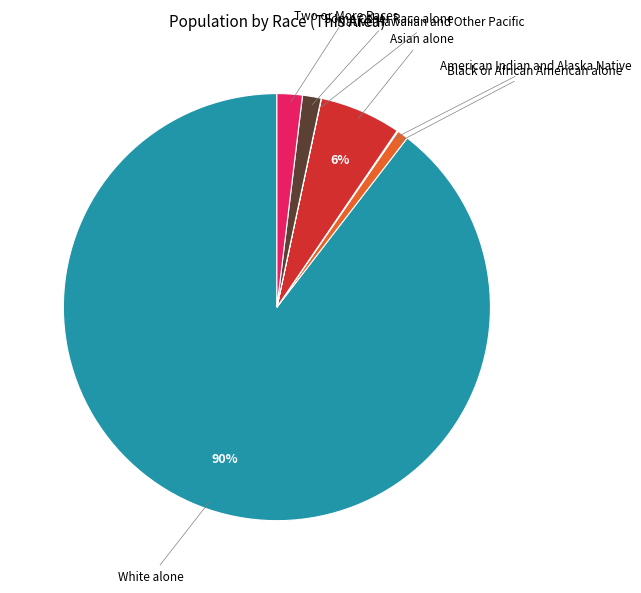

To the nearest percent, what is the average slice percentage?

14%